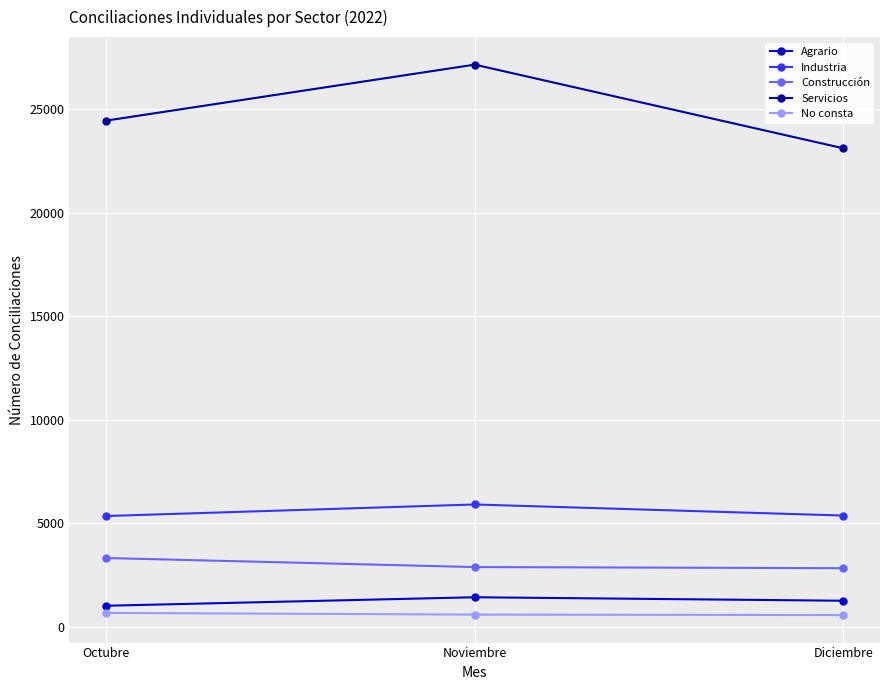

How many series are shown in this chart?

5